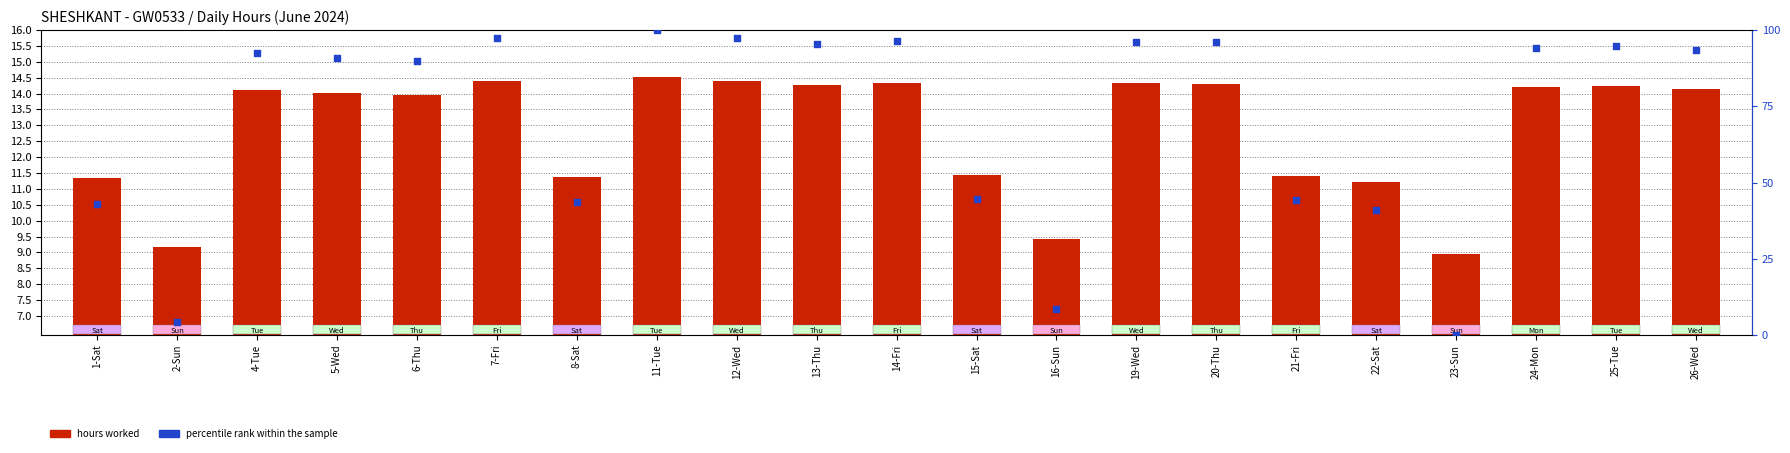

At which category is the sum across all series the highest?

11-Tue